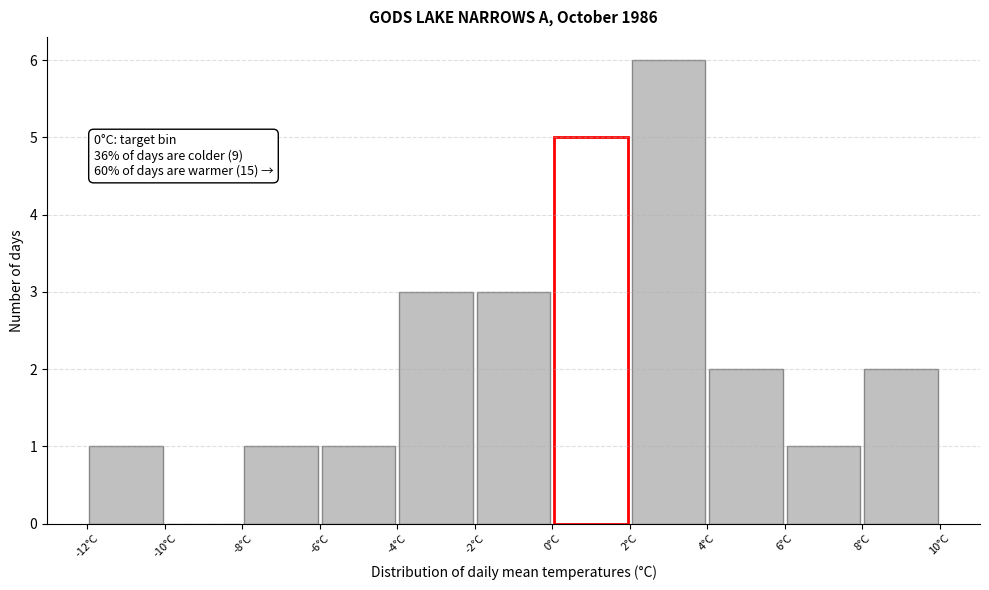

Over which range of the x-axis is the bar tallest?

2 to 4